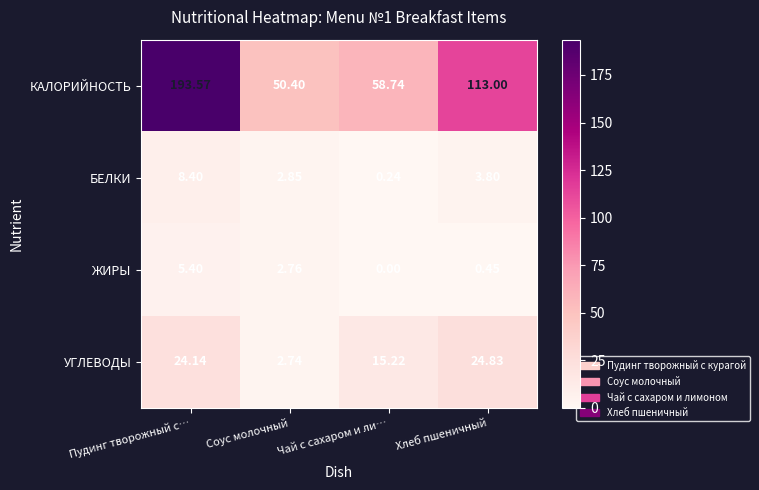

Count the number of categories in the chart.

4